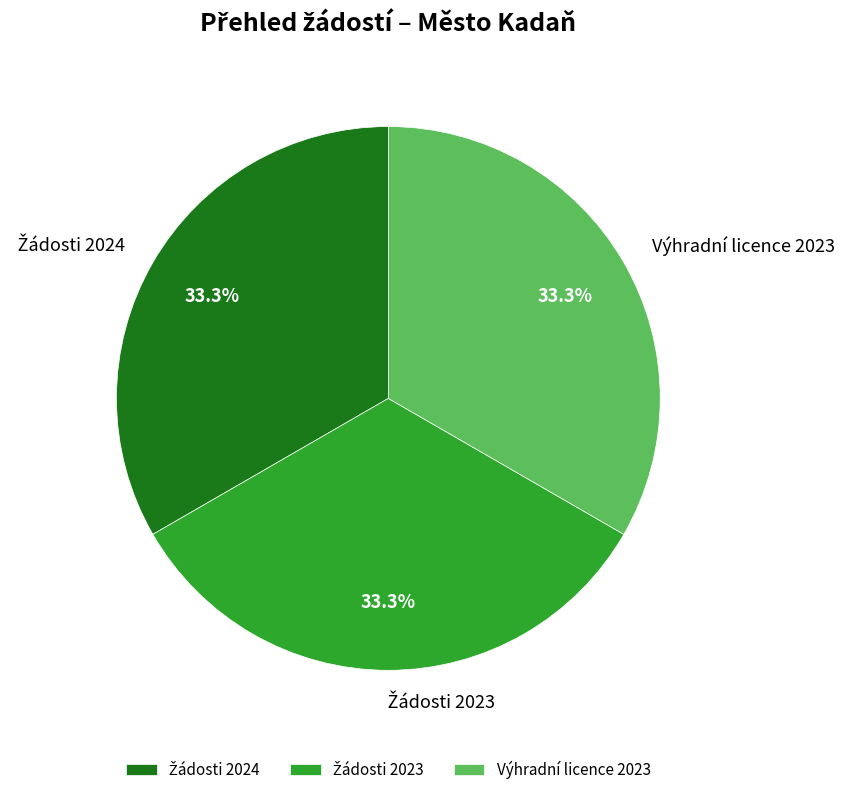

To the nearest percent, what is the average slice percentage?

33%